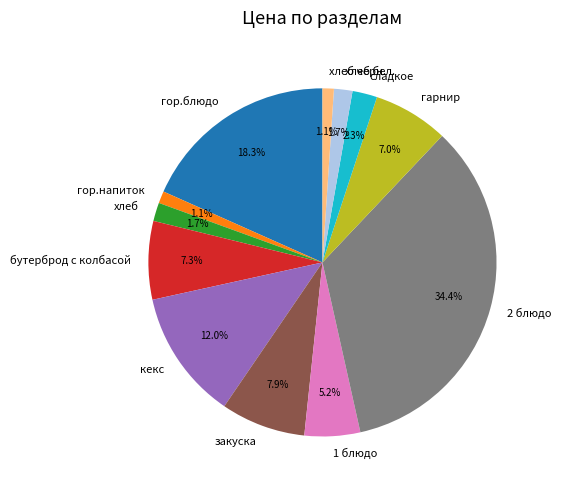

Which has a higher value, гор.блюдо or гарнир?

гор.блюдо